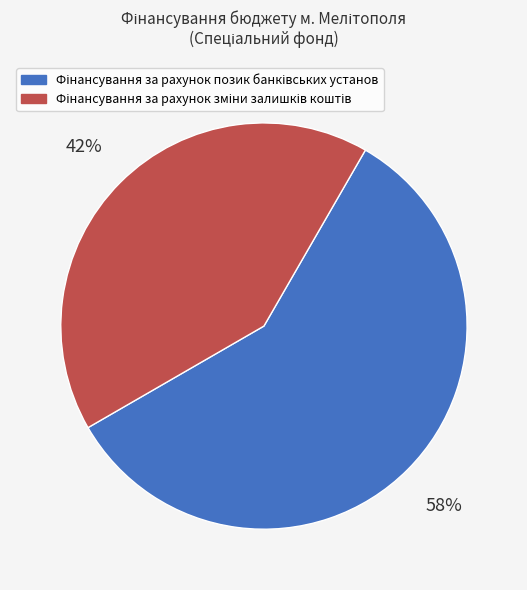

Does any single category account for the majority?

Yes